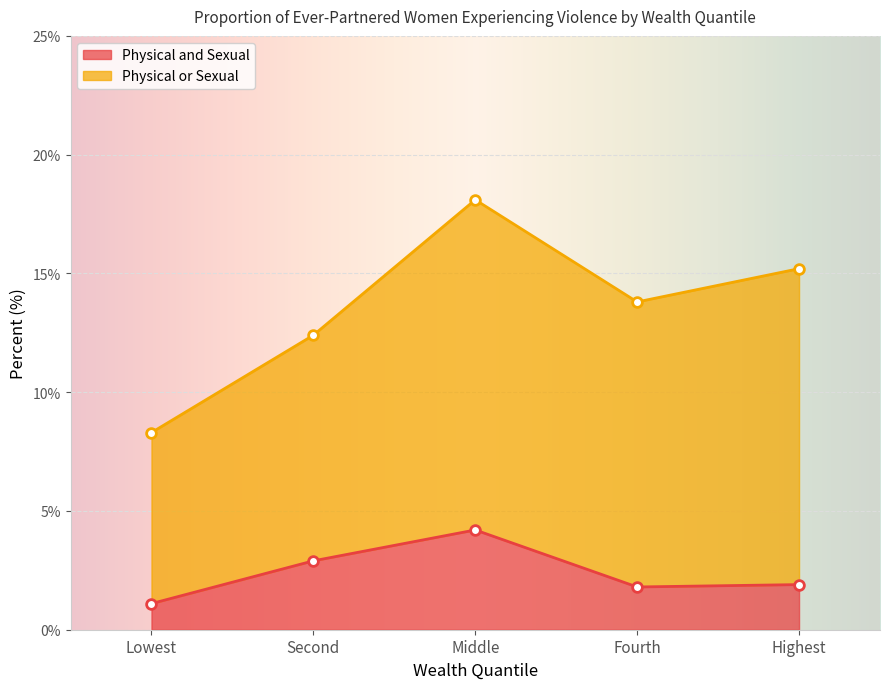

True or false: Physical and Sexual has more than 2 points higher than both neighbors.

False